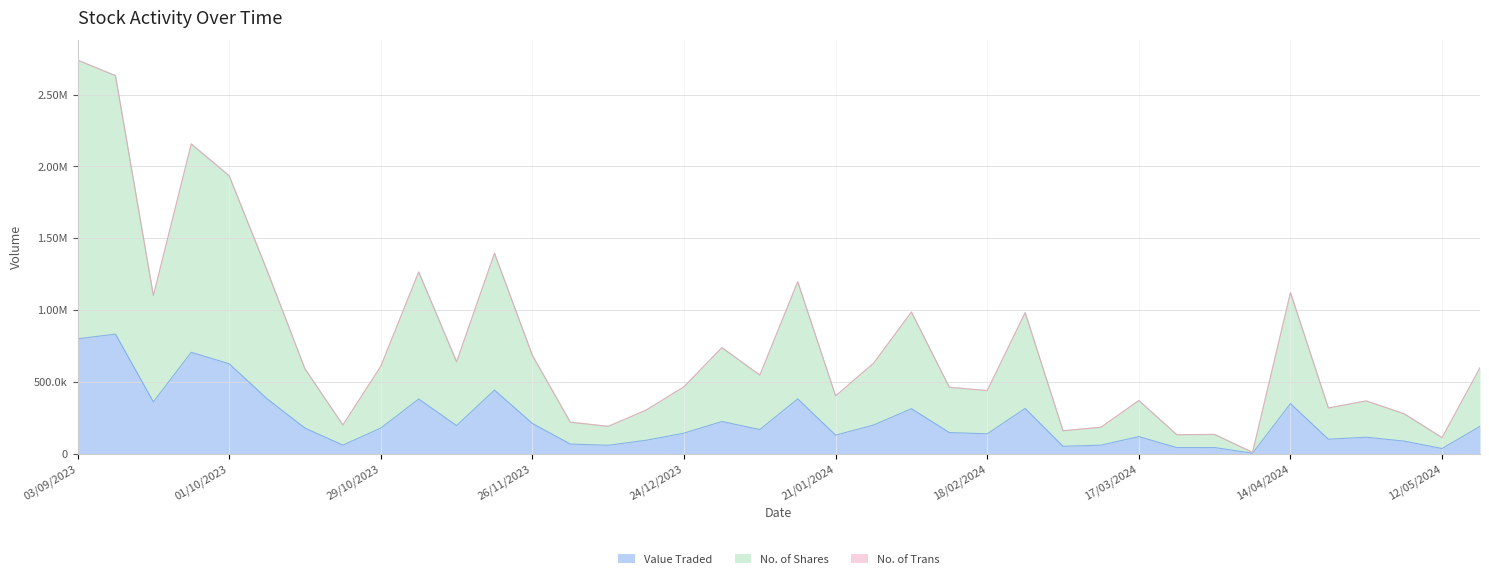

List the labels in order of Value Traded value, largest first.

10/09/2023, 03/09/2023, 24/09/2023, 01/10/2023, 19/11/2023, 08/10/2023, 14/01/2024, 05/11/2023, 17/09/2023, 14/04/2024, 25/02/2024, 04/02/2024, 31/12/2023, 26/11/2023, 28/01/2024, 12/11/2023, 19/05/2024, 15/10/2023, 29/10/2023, 07/01/2024, 11/02/2024, 24/12/2023, 18/02/2024, 21/01/2024, 17/03/2024, 28/04/2024, 21/04/2024, 17/12/2023, 05/05/2024, 03/12/2023, 22/10/2023, 10/03/2024, 10/12/2023, 03/03/2024, 31/03/2024, 24/03/2024, 12/05/2024, 07/04/2024